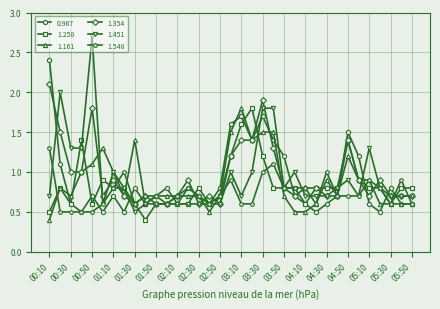

Reading left to right, extract all data points from this chart.

0.967: 2.4	1.1	0.6	0.5	0.7	0.5	0.7	0.5	0.8	0.6	0.7	0.8	0.6	0.8	0.7	0.6	0.8	1.6	1.7	1.4	1.7	1.4	1.2	0.7	0.6	0.5	0.6	0.7	1.5	1.2	0.6	0.5	0.8	0.6	0.6
1.258: 0.5	0.8	0.6	1.4	0.6	0.9	0.8	0.8	0.6	0.4	0.6	0.6	0.6	0.6	0.8	0.6	0.7	1.2	1.6	1.8	1.2	0.8	0.8	0.8	0.6	0.8	0.8	0.8	1.4	0.9	0.8	0.8	0.6	0.8	0.8
1.161: 0.4	0.8	0.7	1.0	1.1	1.3	1.0	0.7	1.4	0.6	0.7	0.7	0.7	0.7	0.7	0.5	0.7	1.5	1.8	1.4	1.5	1.5	0.7	0.5	0.5	0.6	0.9	0.7	1.2	0.9	0.9	0.6	0.6	0.6	0.6
1.354: 2.1	1.5	1.0	1.0	1.8	0.7	0.9	0.7	0.6	0.7	0.6	0.6	0.7	0.9	0.6	0.7	0.6	1.2	1.4	1.4	1.9	1.3	0.8	0.7	0.8	0.8	0.7	0.7	1.4	0.9	0.7	0.9	0.7	0.7	0.7
1.451: 0.7	2.0	1.3	1.3	2.7	0.6	1.0	0.8	0.5	0.6	0.6	0.6	0.6	0.6	0.6	0.6	0.6	1.0	0.7	1.0	1.8	1.8	0.8	1.0	0.7	0.7	0.7	0.8	0.9	0.7	1.3	0.8	0.7	0.7	0.7
1.548: 1.3	0.5	0.5	0.5	0.5	0.6	0.8	1.0	0.6	0.7	0.7	0.6	0.7	0.8	0.7	0.6	0.7	0.9	0.6	0.6	1.0	1.1	0.8	0.8	0.8	0.6	1.0	0.7	0.7	0.7	0.9	0.8	0.6	0.9	0.6